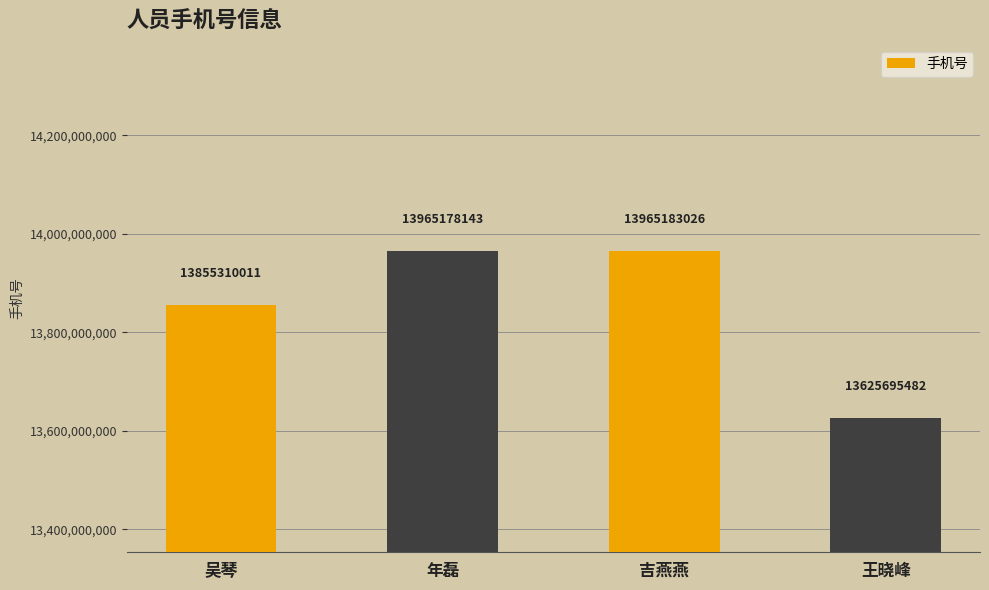

What value does the data have at 吉燕燕, to the nearest 100?

13965183000